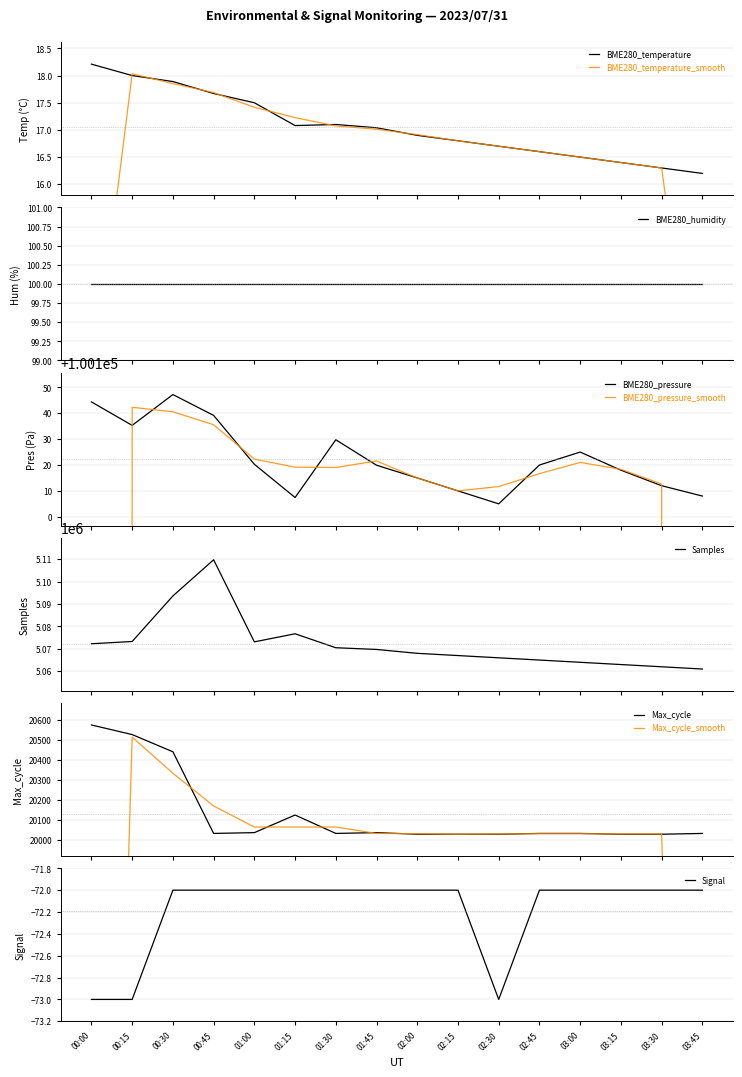

Is it true that BME280_pressure equals 157800.2 at 03:30?

False